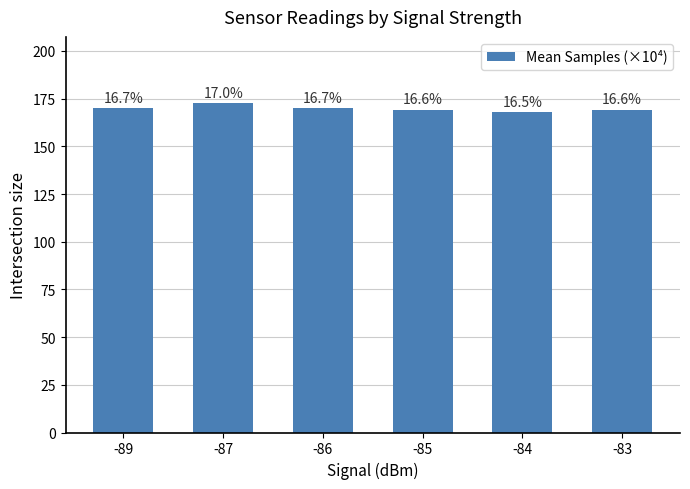

Where is the data nearest to the value 170?

-86